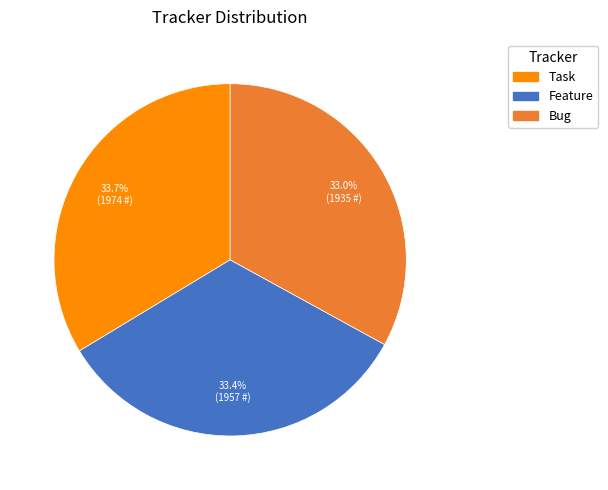

To the nearest percent, what portion does Feature represent?

33%